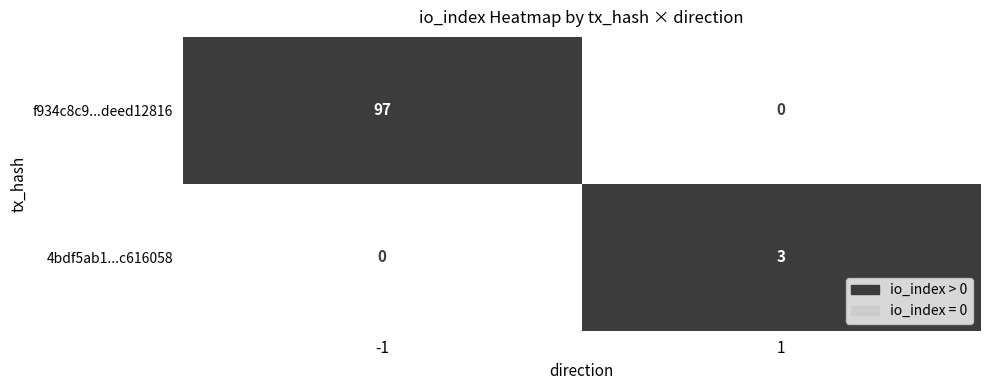

Reading left to right, list all the values displayed in this chart.

f934c8c9...deed12816: 97	0
4bdf5ab1...c616058: 0	3